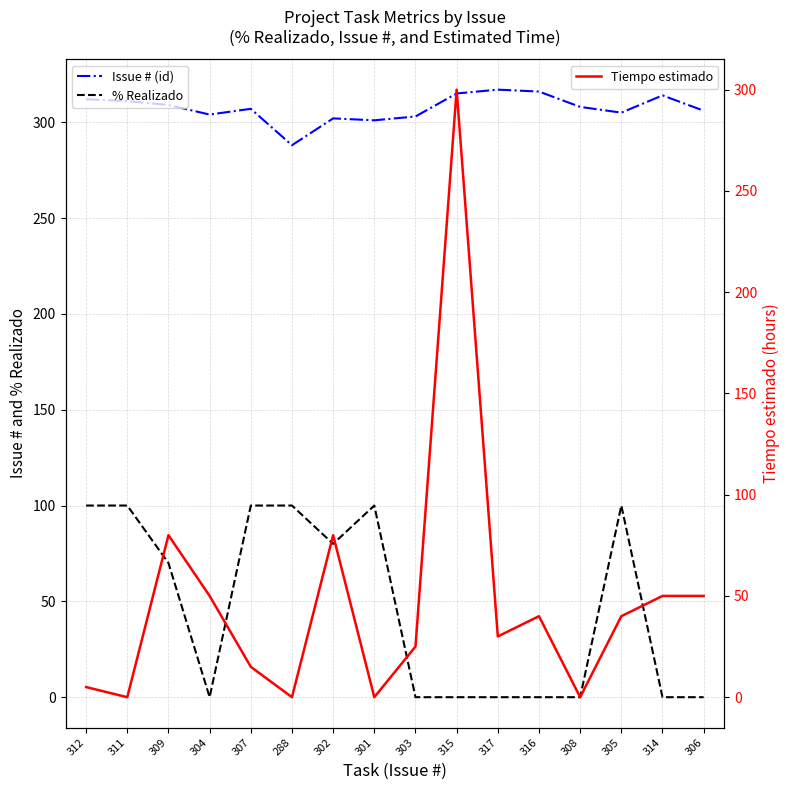

Does the chart have visible grid lines?

Yes